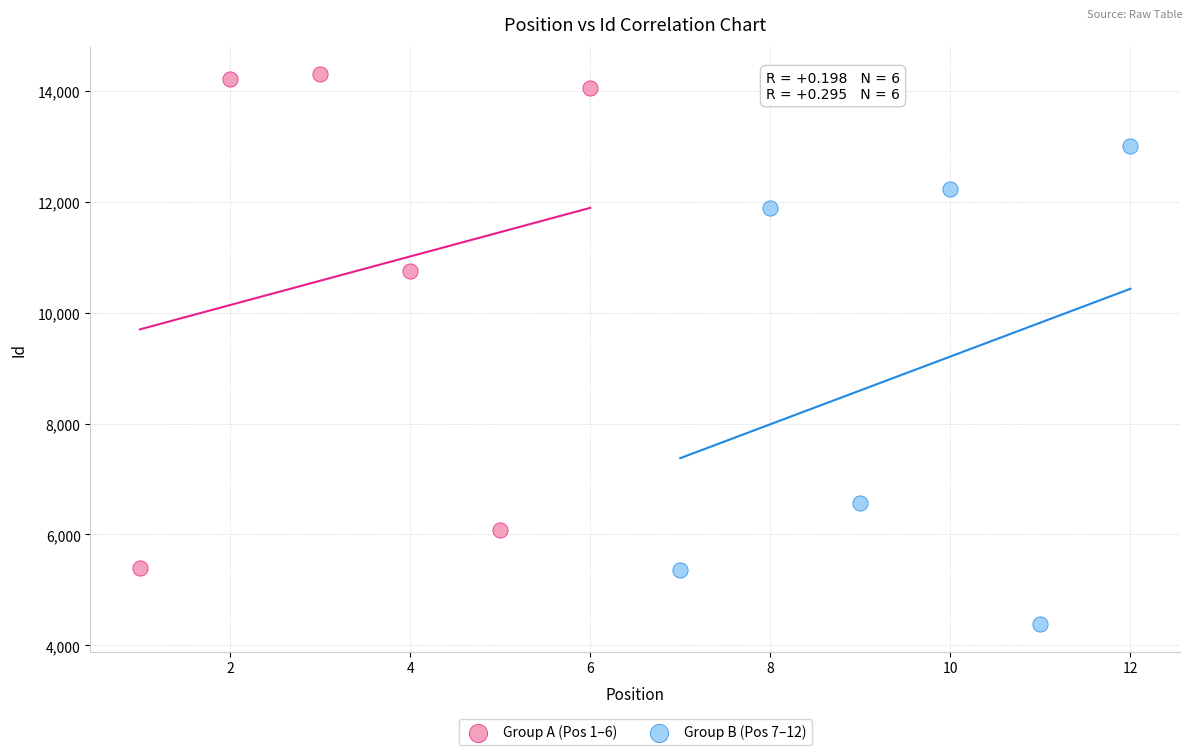

Which series has the widest spread of Y values?

Group A (Pos 1–6)